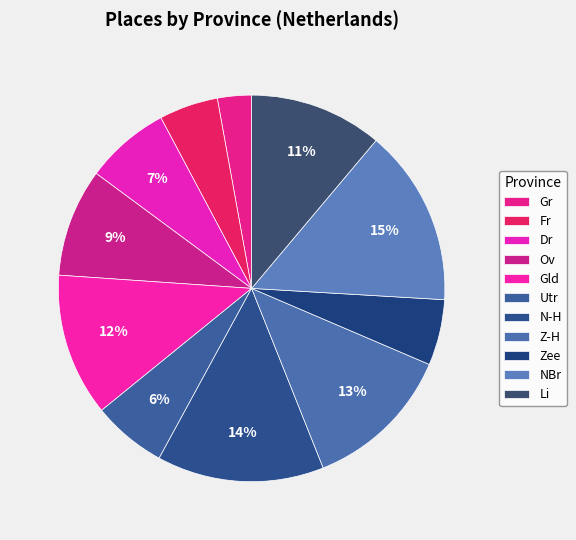

Which has a higher value, NBr or Ov?

NBr